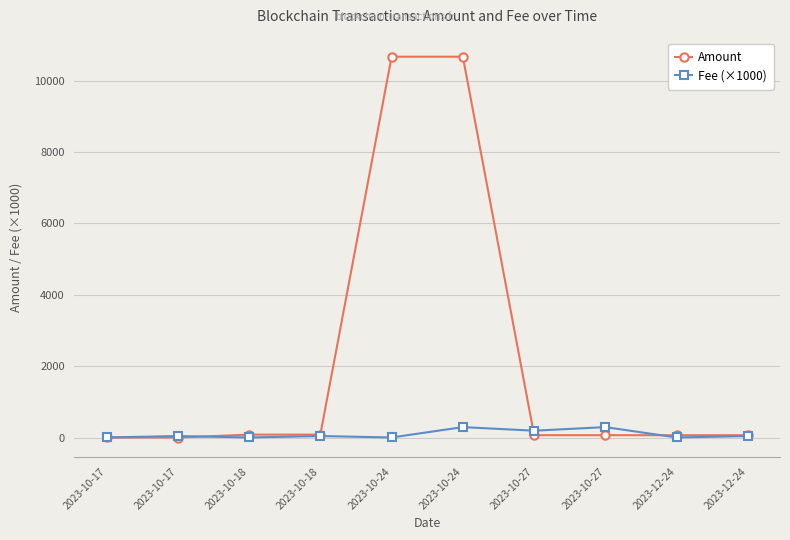

What are all the series names shown in the legend?

Amount, Fee (×1000)